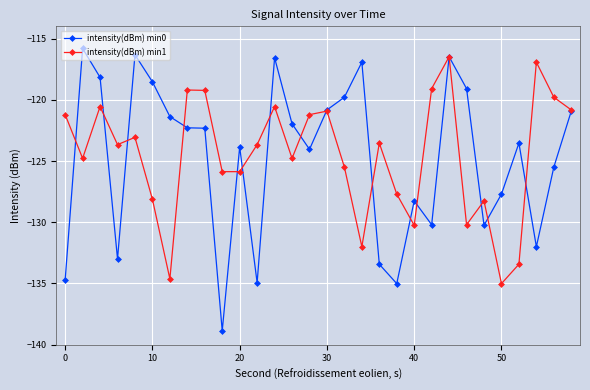

Which series has the widest spread of values?

intensity(dBm) min0